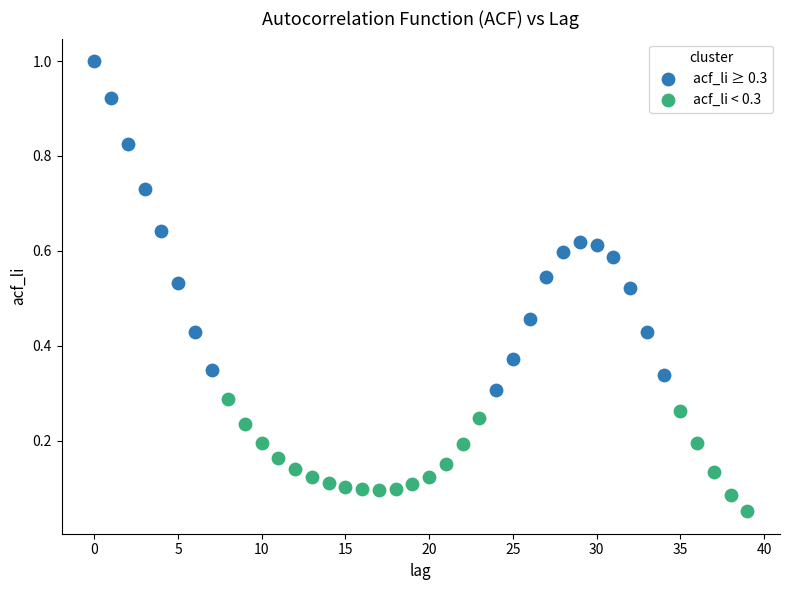

Which series contains the highest Y value?

acf_li ≥ 0.3